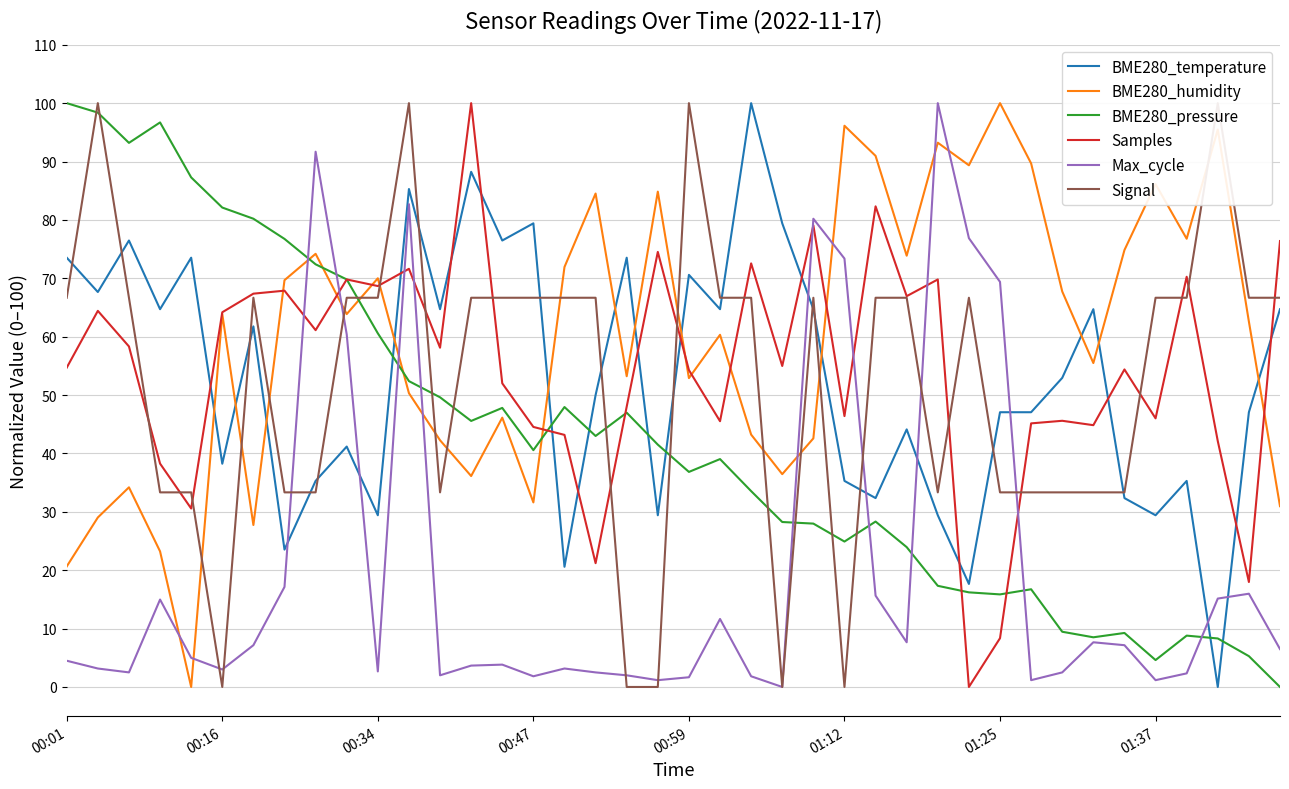

Which series ends up on top after the final intersection of Max_cycle and Samples?

Samples